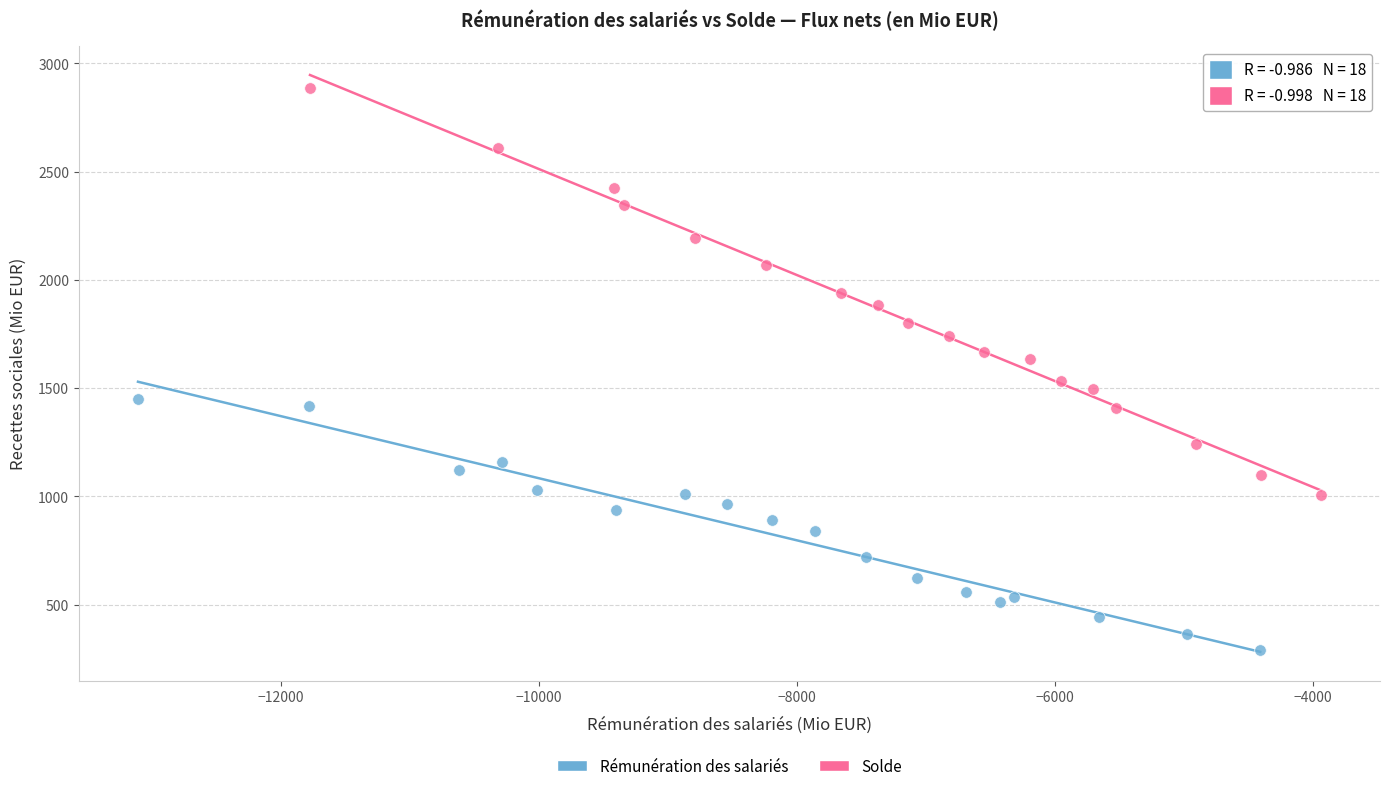

Which series reaches the minimum Y coordinate?

Rémunération des salariés